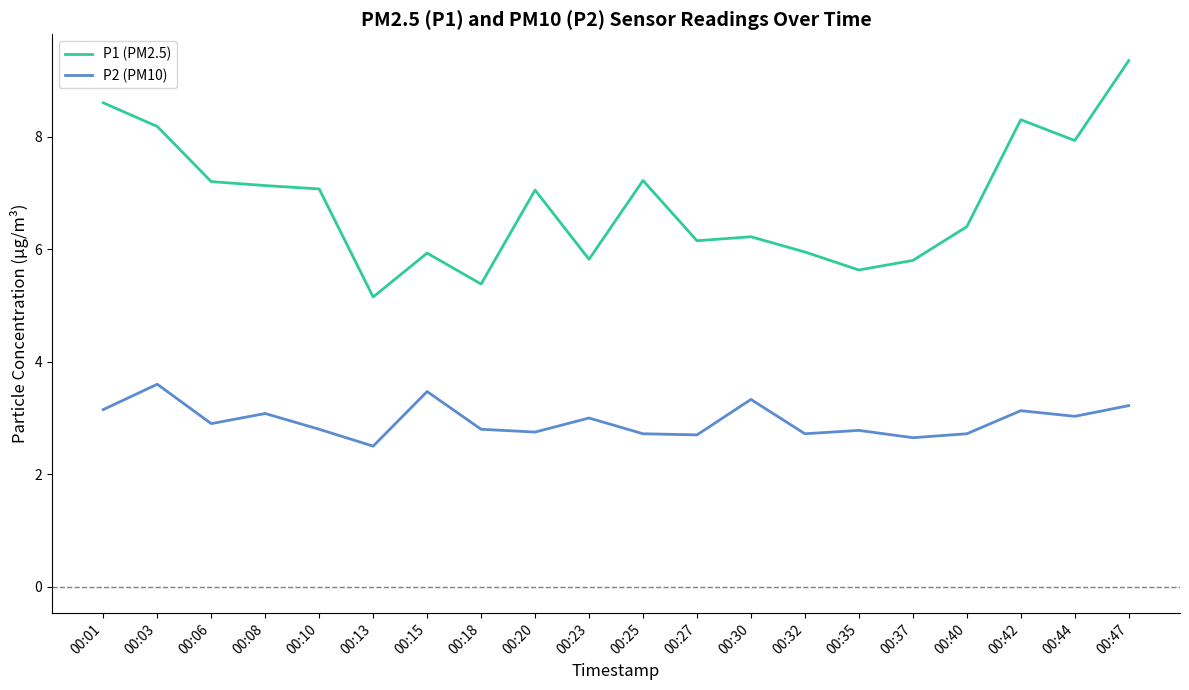

What is the difference between the maximum and minimum values in the P1 (PM2.5) series?

4.2